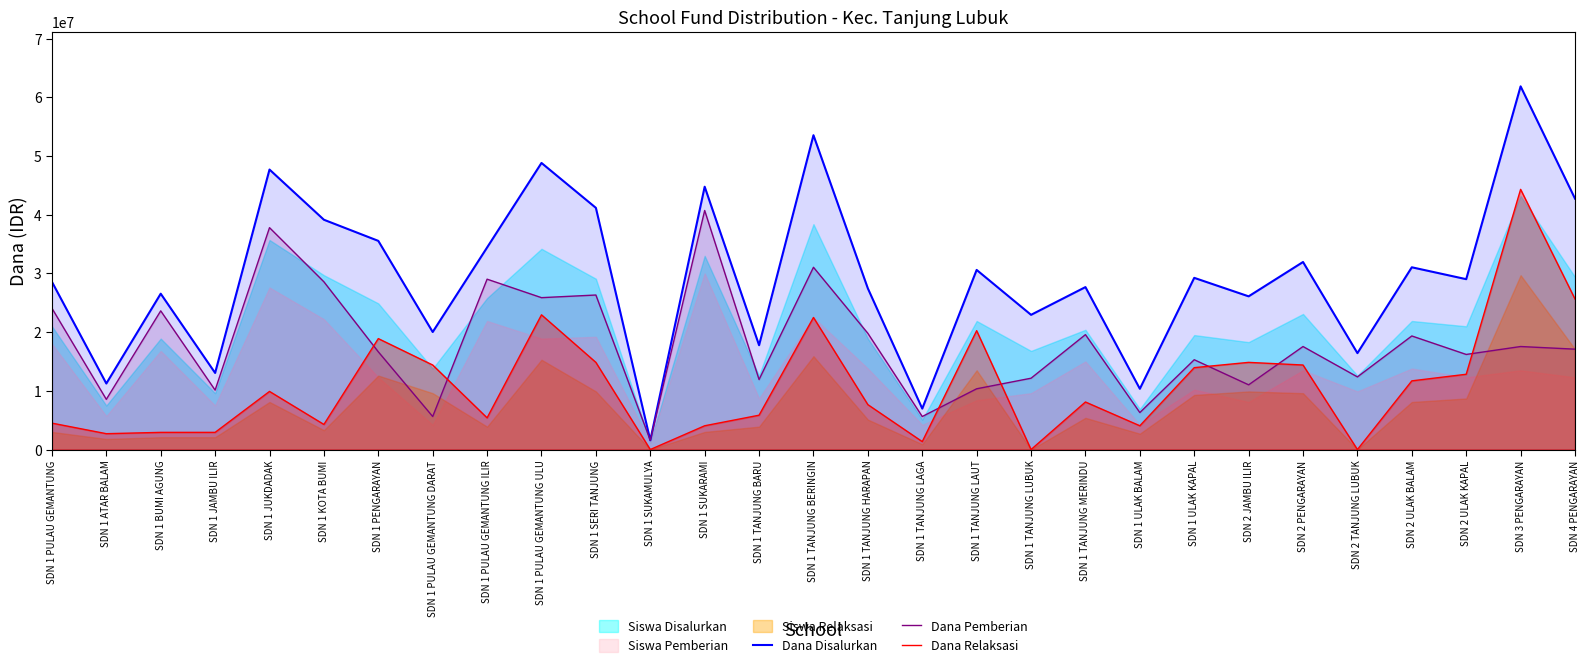

What position from the right is SDN 1 JUKDADAK?

25